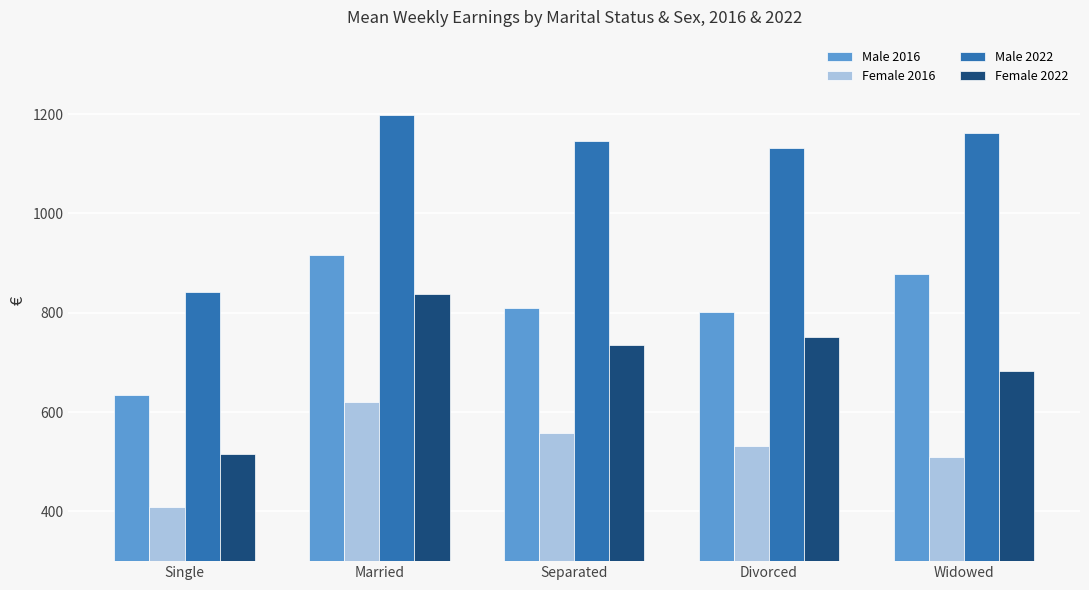

What is the difference between the highest and lowest values at Divorced?

599.7